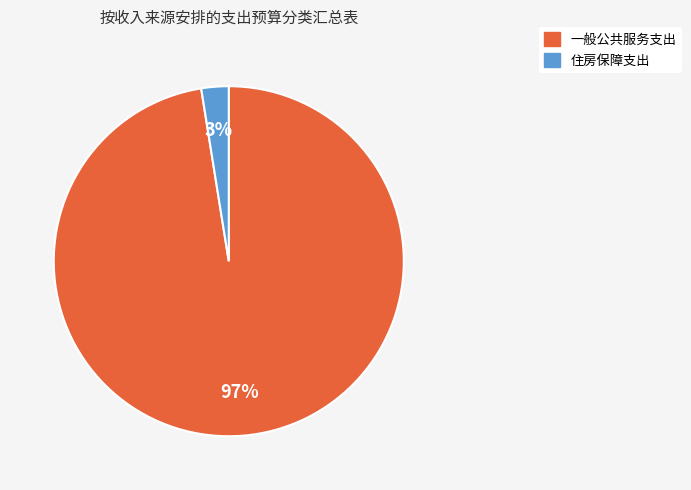

Is there any slice that represents more than half of the pie?

Yes